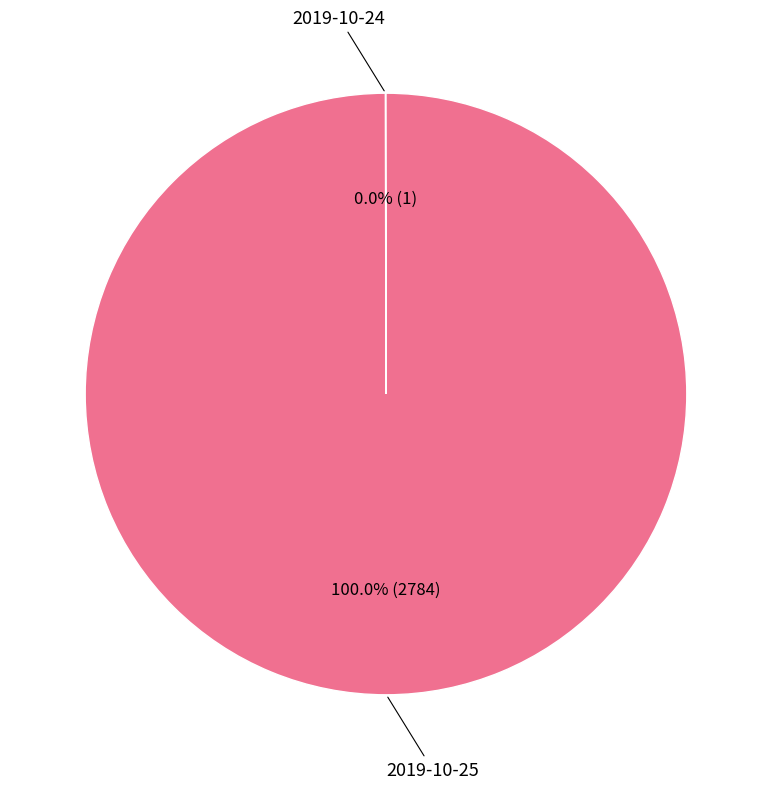

Is there any slice that represents more than half of the pie?

Yes